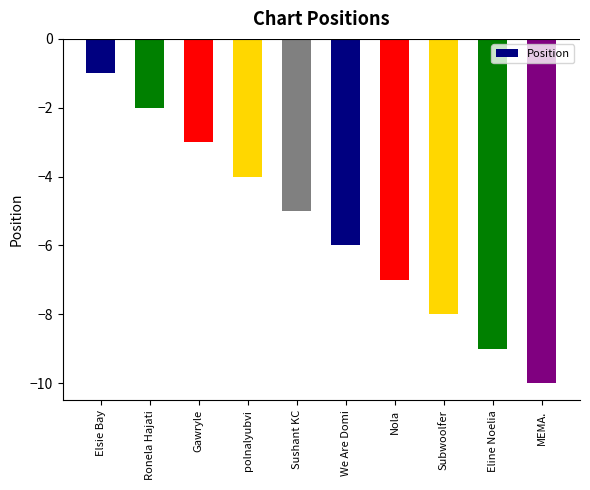

What is the change in value from Gawryle to Eline Noelia?

-6